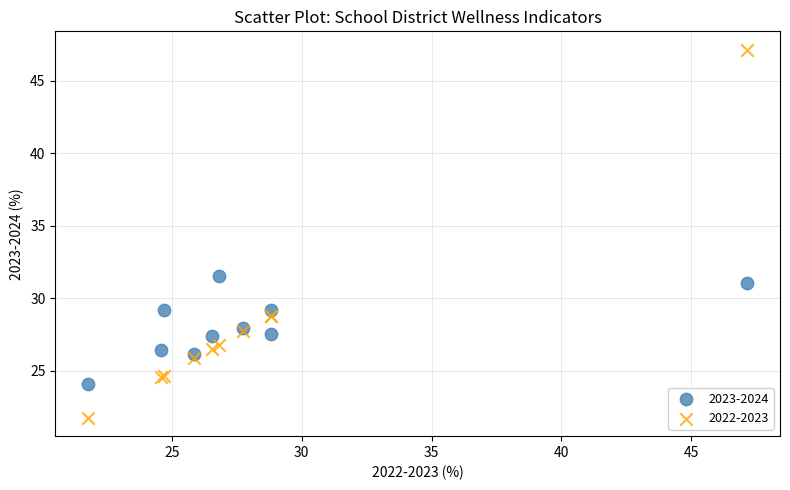

Which series contains the highest Y value?

2022-2023